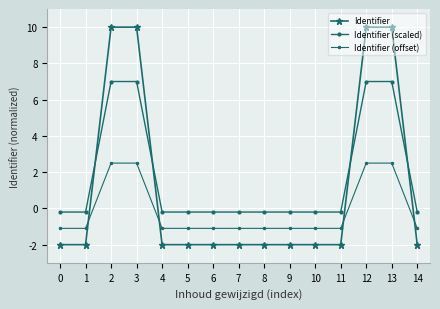

Rank the categories by Identifier (offset) value from highest to lowest.

13, 12, 3, 2, 6, 14, 9, 8, 11, 10, 7, 5, 4, 1, 0